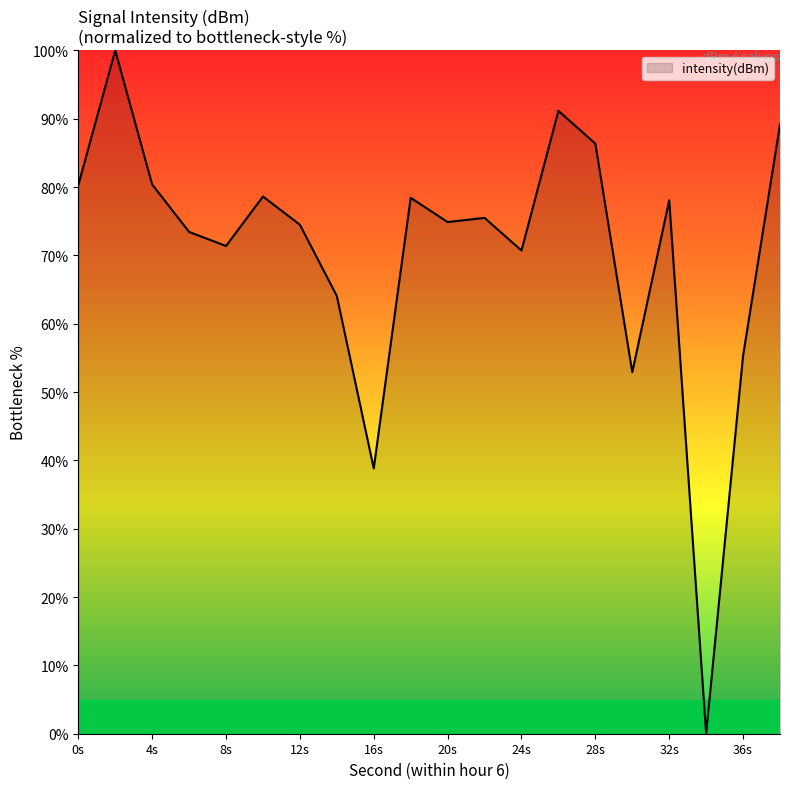

What is the average value?

70.7